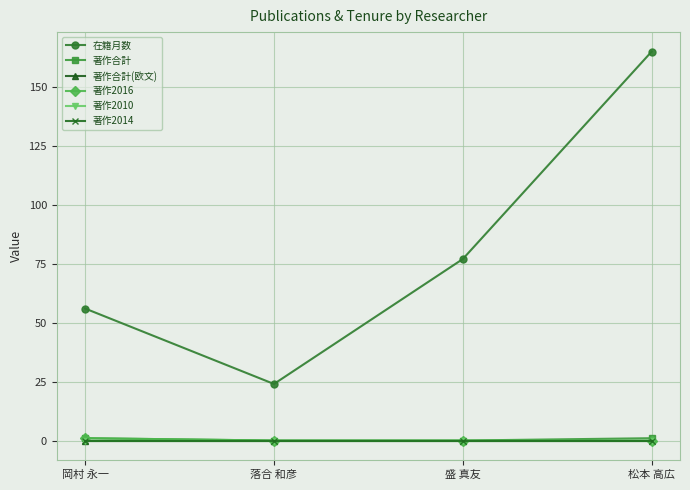

How many lines are shown in the chart?

6